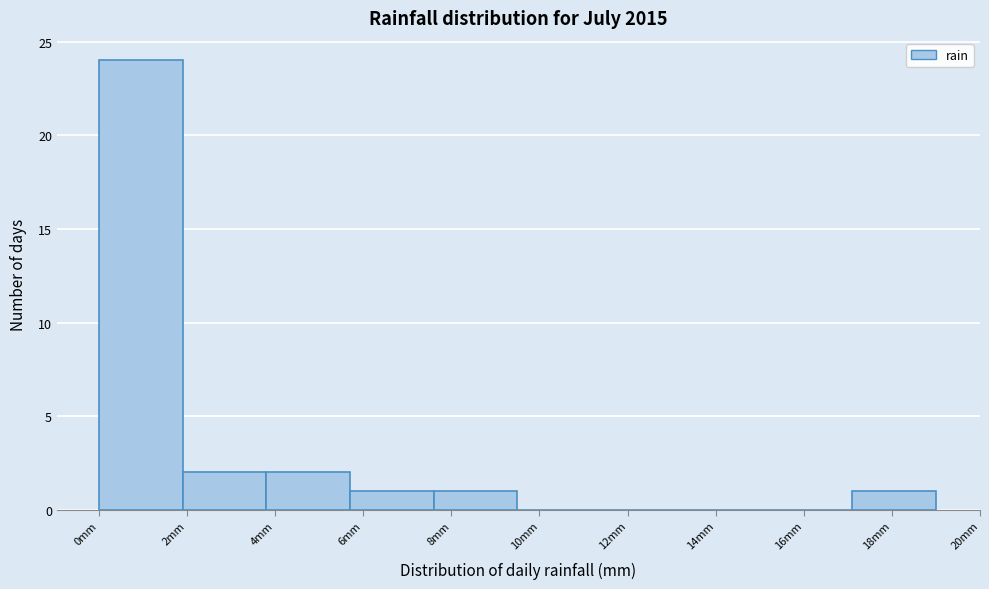

How tall is the bar that spans 3.8 to 5.7 on the x-axis? Neither the bar edges nor the heights are printed on the chart, so give them approximately, as read against the axes.

2